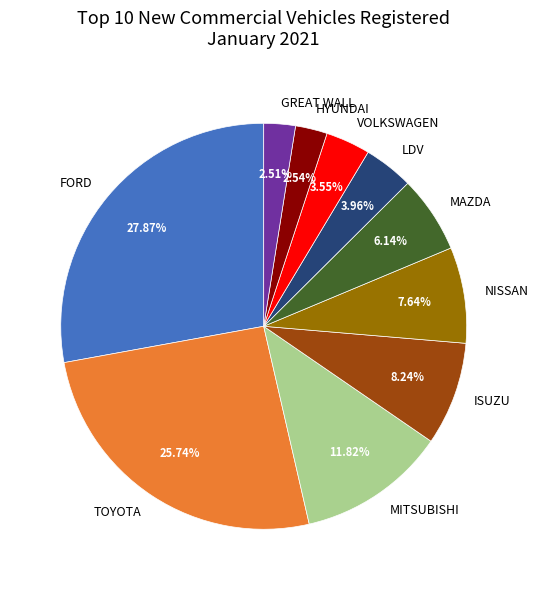

Approximately how many times larger is the value at NISSAN compared to GREAT WALL?

3.0